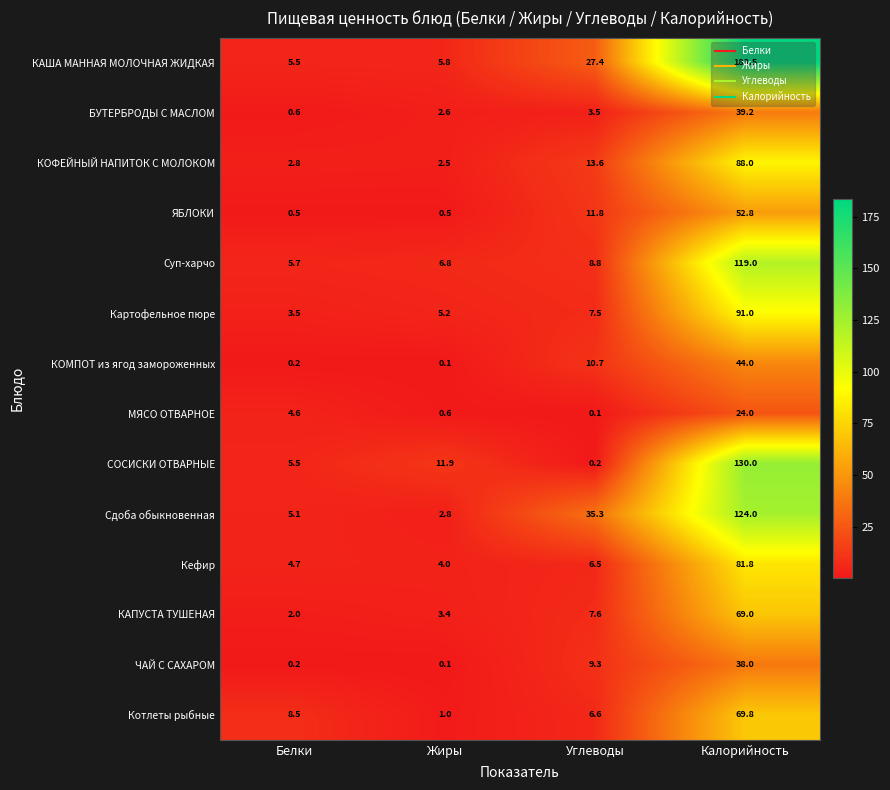

Rank the series by their maximum value, from highest to lowest.

КАША МАННАЯ МОЛОЧНАЯ ЖИДКАЯ, СОСИСКИ ОТВАРНЫЕ, Сдоба обыкновенная, Суп-харчо, Картофельное пюре, КОФЕЙНЫЙ НАПИТОК С МОЛОКОМ, Кефир, Котлеты рыбные, КАПУСТА ТУШЕНАЯ, ЯБЛОКИ, КОМПОТ из ягод замороженных, БУТЕРБРОДЫ С МАСЛОМ, ЧАЙ С САХАРОМ, МЯСО ОТВАРНОЕ